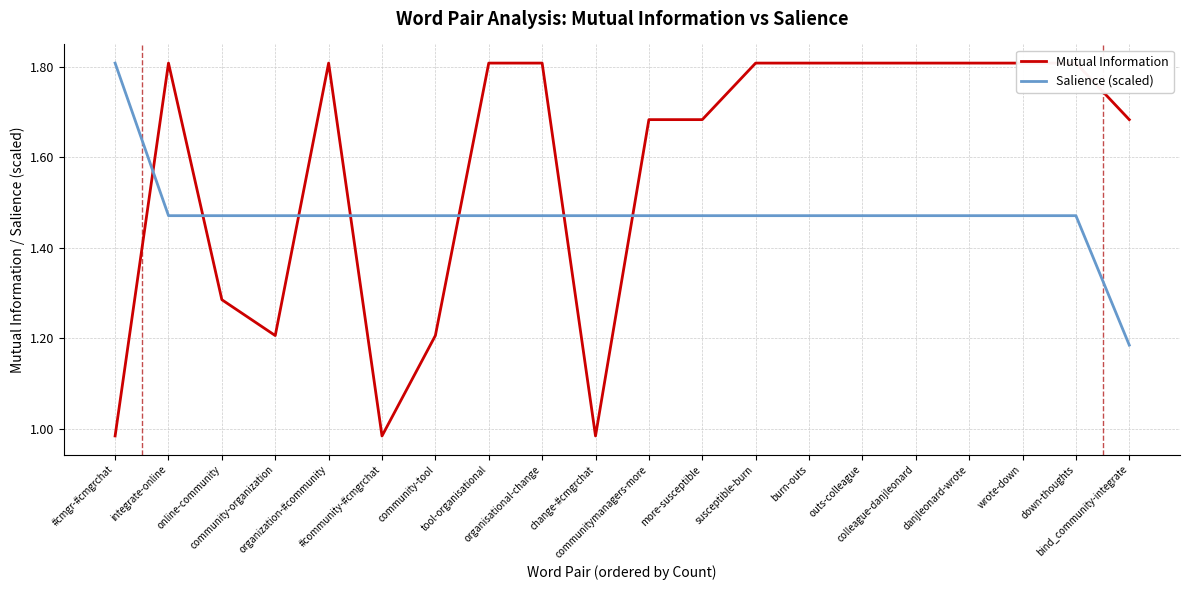

What is the average value of the Salience (scaled) series?

1.5